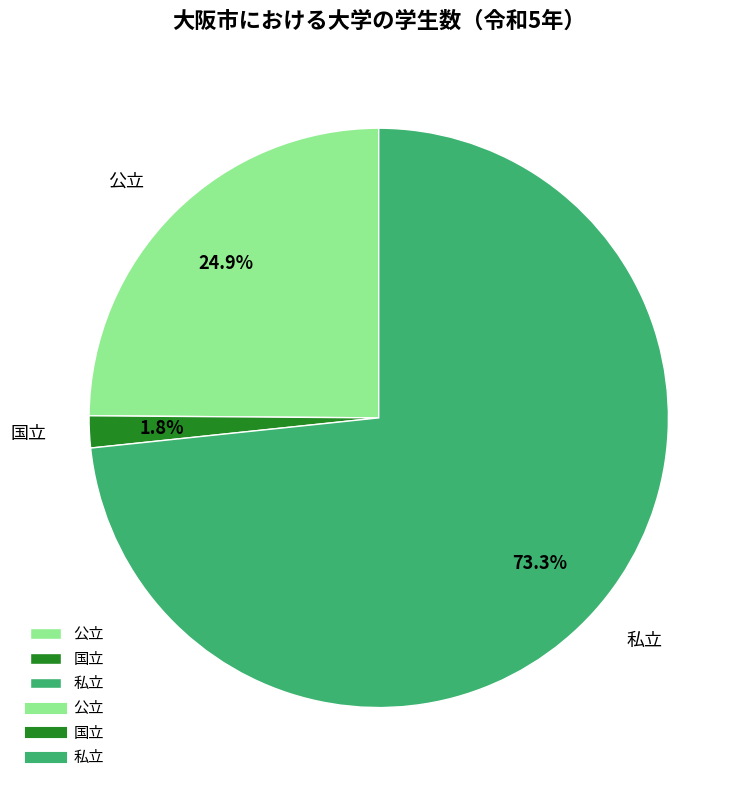

Combined, do 公立 and 国立 account for over 50%?

No